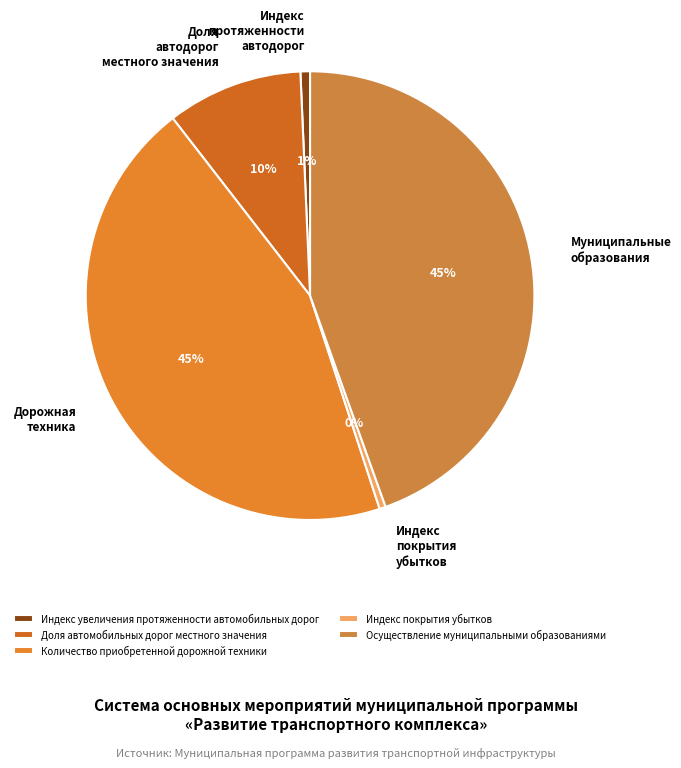

Count the number of slices in the pie.

5